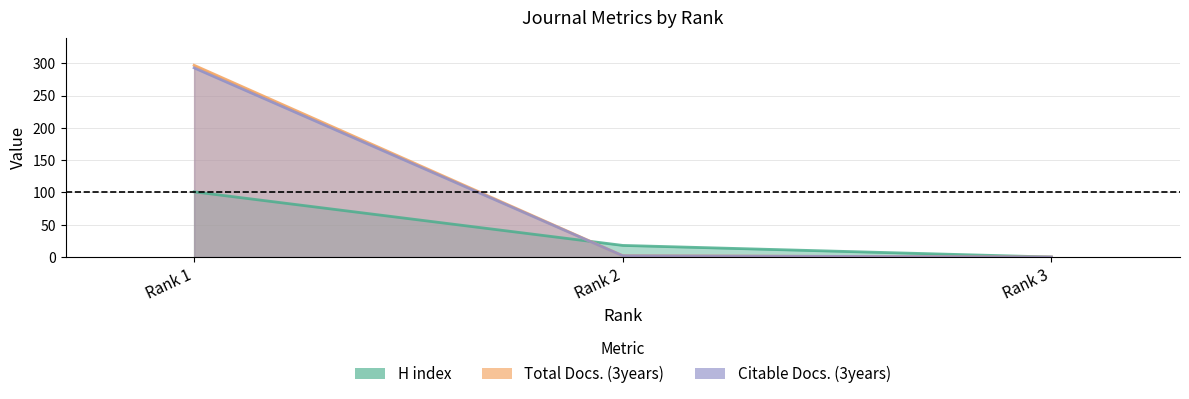

What is the value of the Citable Docs. (3years) point at the 1st from the left?

293